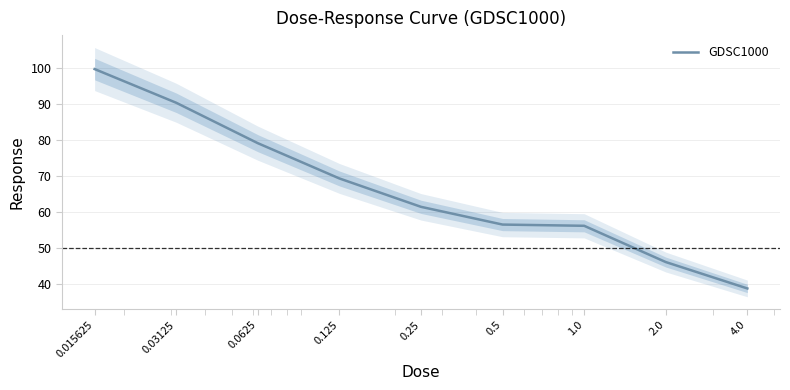

What is the ratio of the value at 1.0 to the value at 0.0625?

0.7